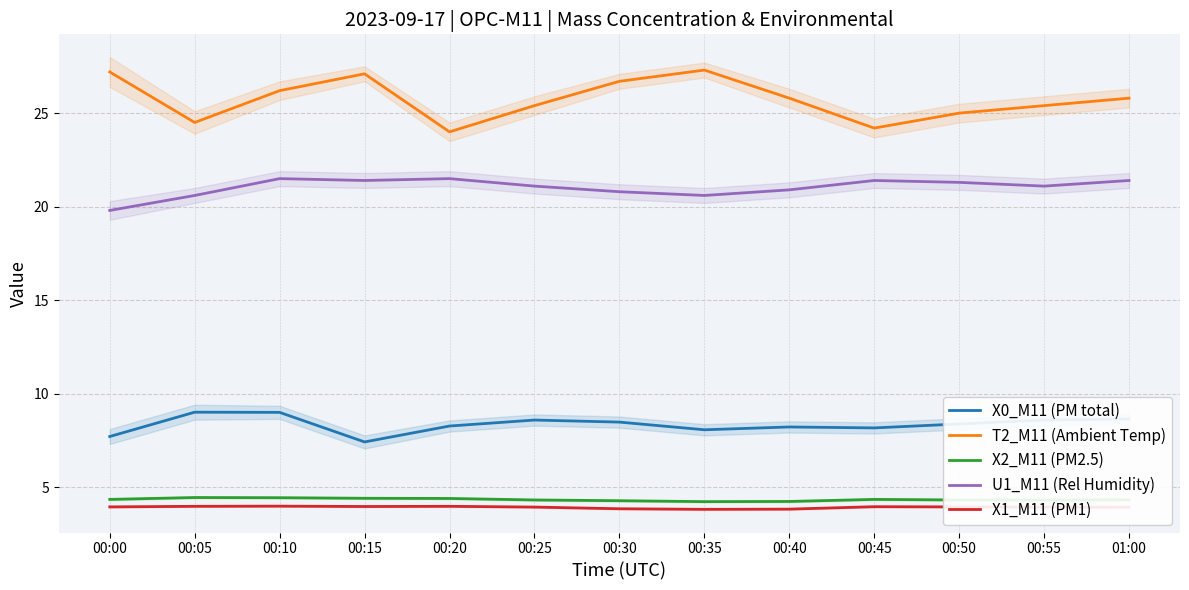

In X1_M11 (PM1), how many points are higher than both neighbors (excluding endpoints)?

3